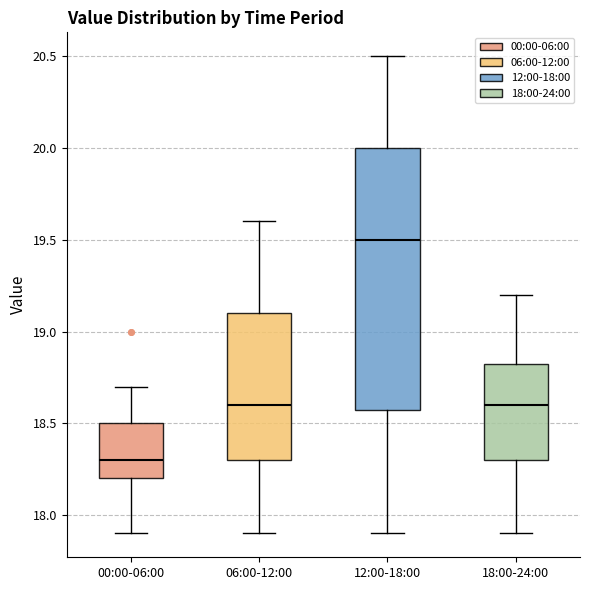

Where is the upper edge of the box for 06:00-12:00 on the y-axis? The values are not printed on the chart, so give them approximately, as read against the axis.

19.10